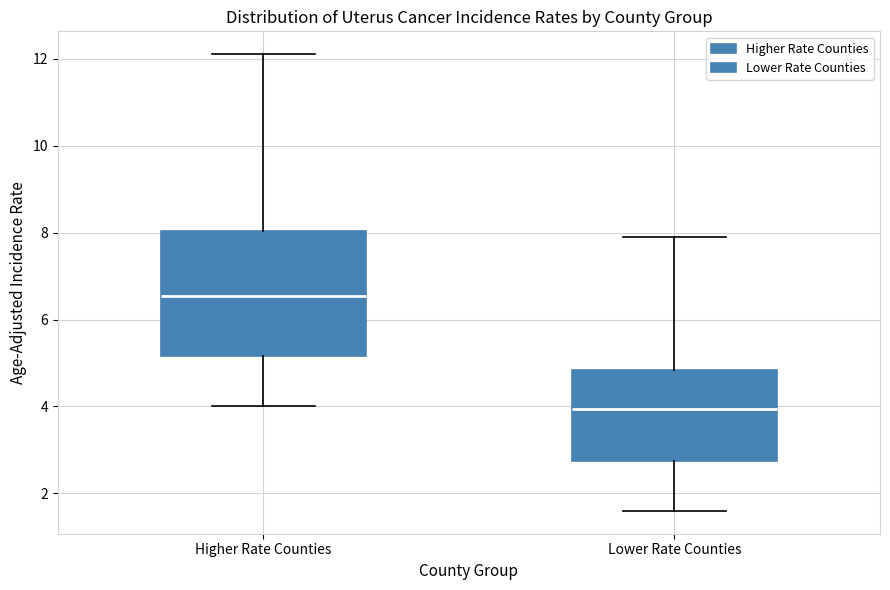

Where does the upper whisker of the box for Higher Rate Counties end on the y-axis? The values are not printed on the chart, so give them approximately, as read against the axis.

12.2